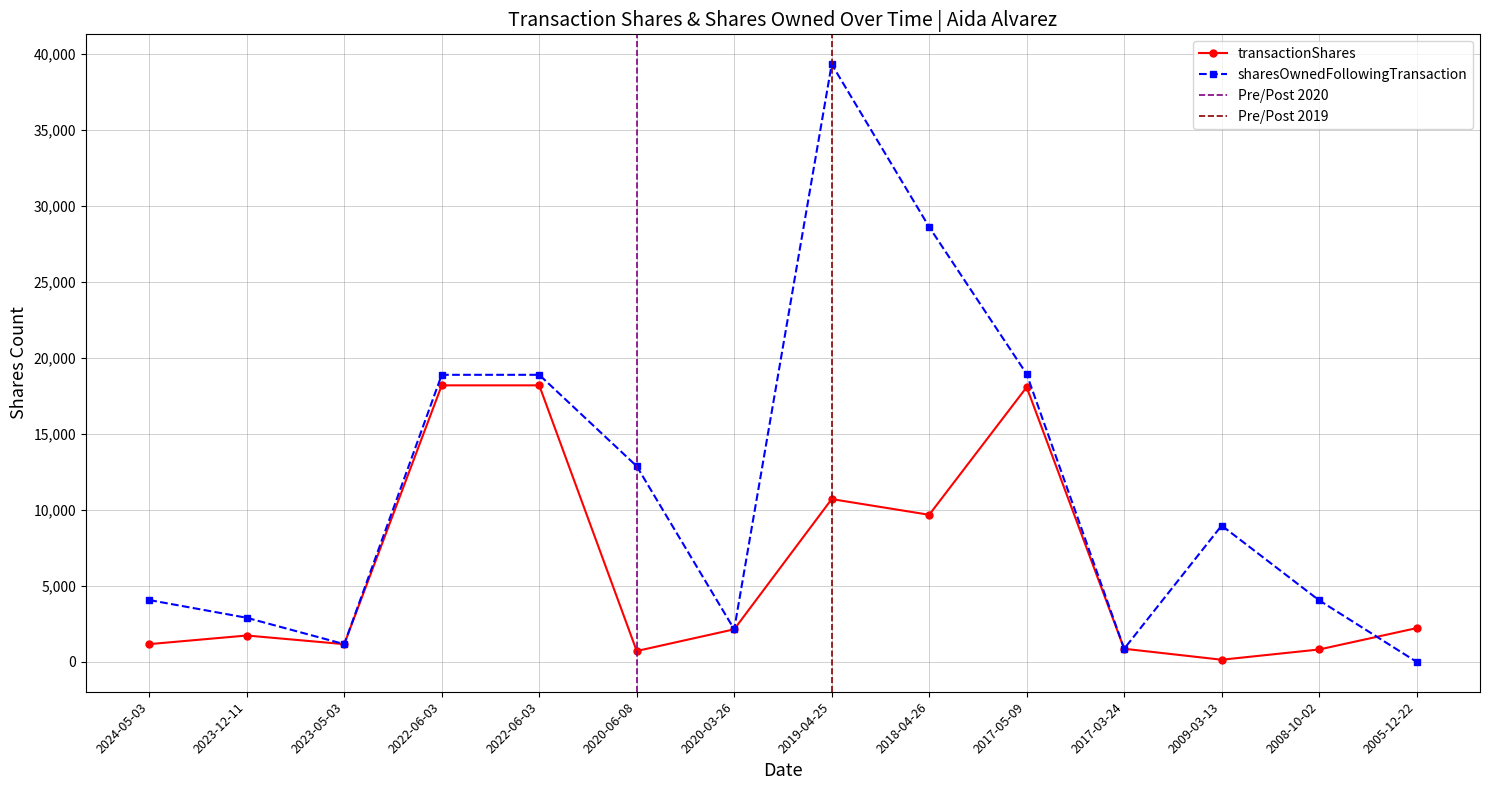

Reading left to right, list all the values displayed in this chart.

transactionShares: 1166	1733	1165	18181	18181	714	2141	10702	9670	18063	861	140	814	2220
sharesOwnedFollowingTransaction: 4064	2898	1165	18874	18874	12864	2141	39296	28594	18924	861	8963	4046	0